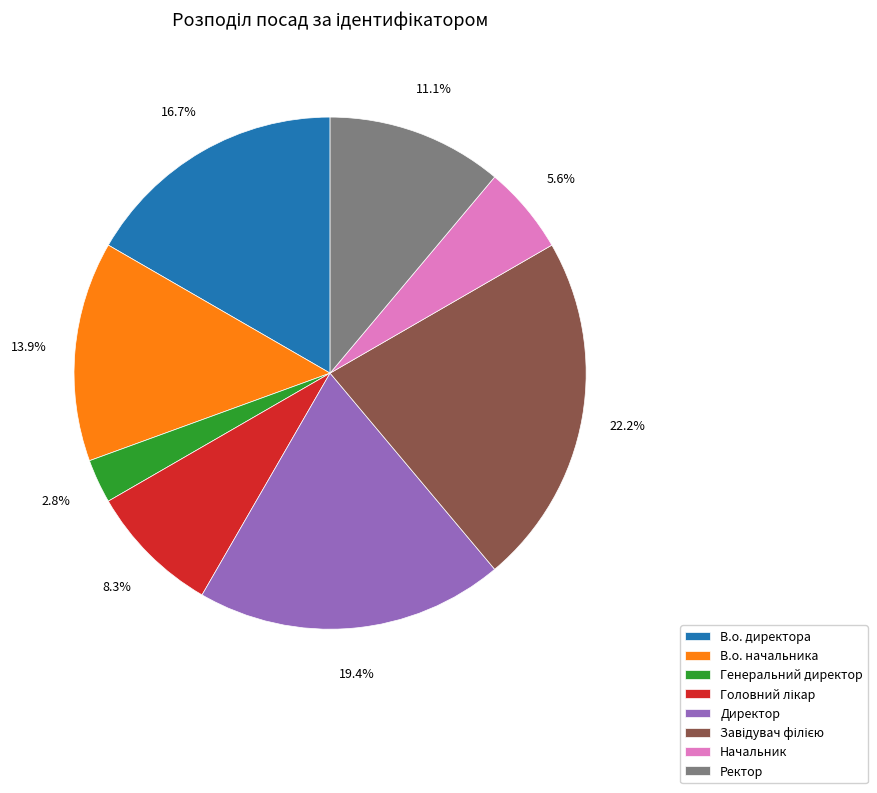

Is there any slice that represents more than half of the pie?

No